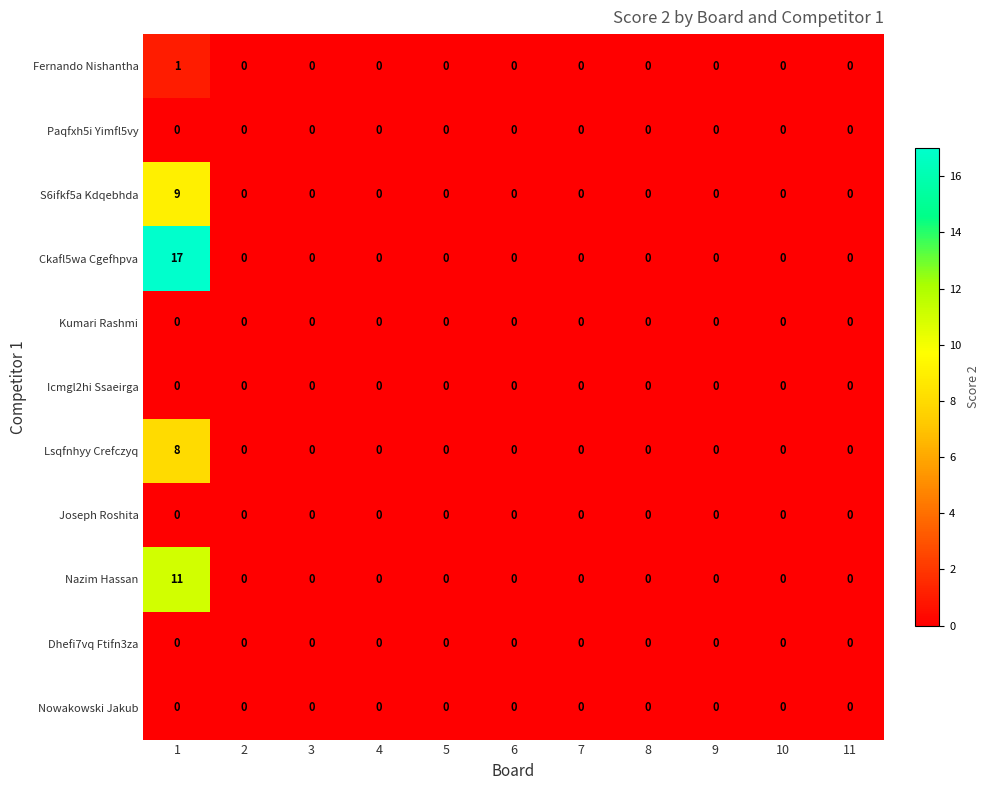

Which series has the largest total across all categories?

Ckafl5wa Cgefhpva